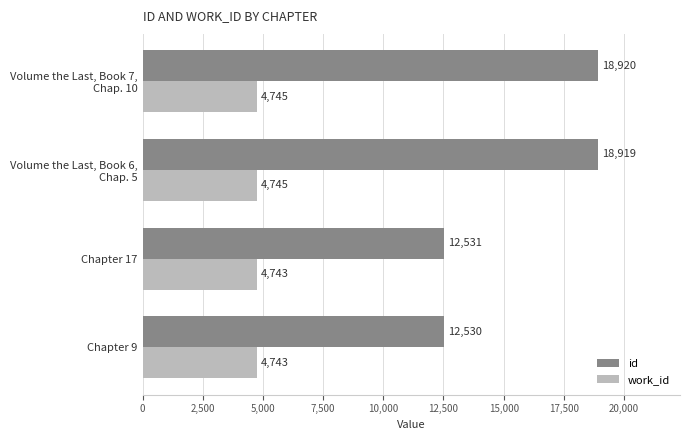

What is the minimum value shown in the chart?

4743